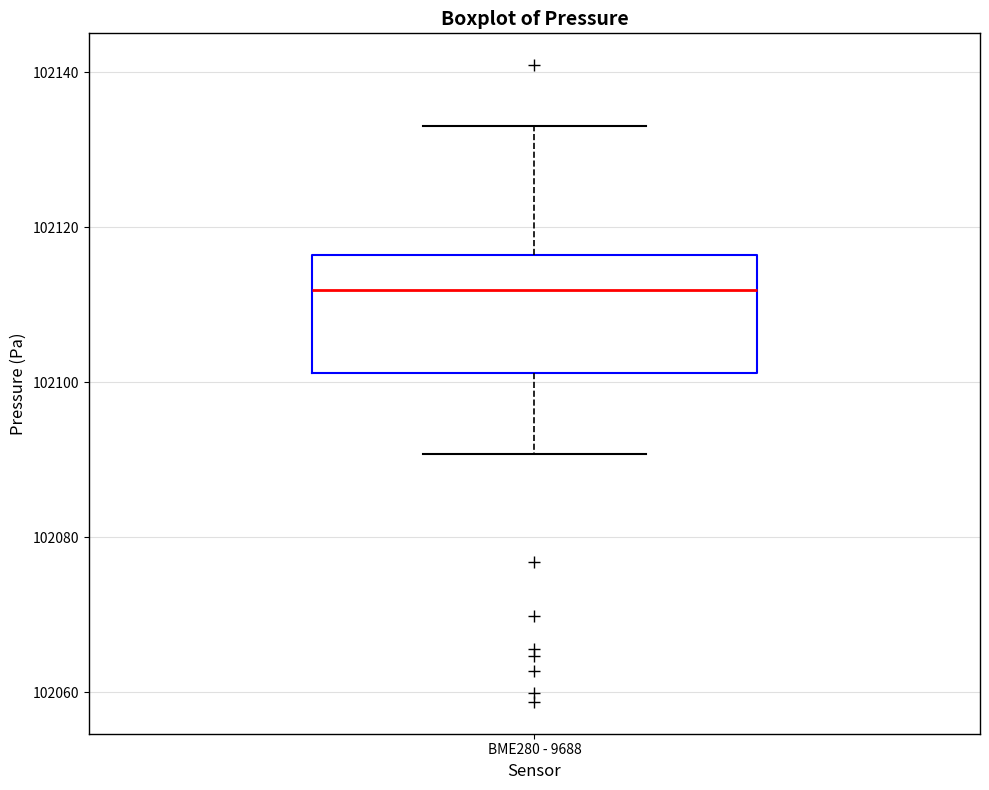

Transcribe this box plot: give where the median line is, the range the box spans, and where the two whiskers end, as read against the y-axis. The values are not printed on the chart, so give them approximately, as read against the axis.

median 102112, box 102102 to 102116, whiskers 102090 to 102134